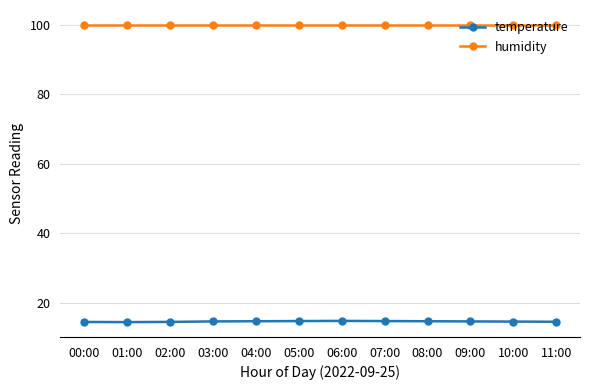

What is the average value of the humidity series?

99.9